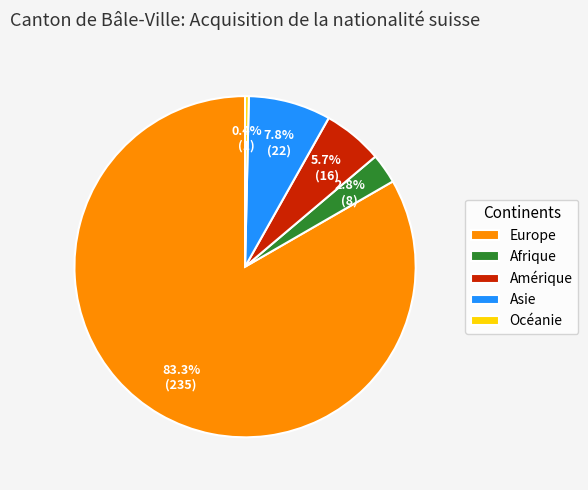

To the nearest percent, what is the average slice percentage?

20%